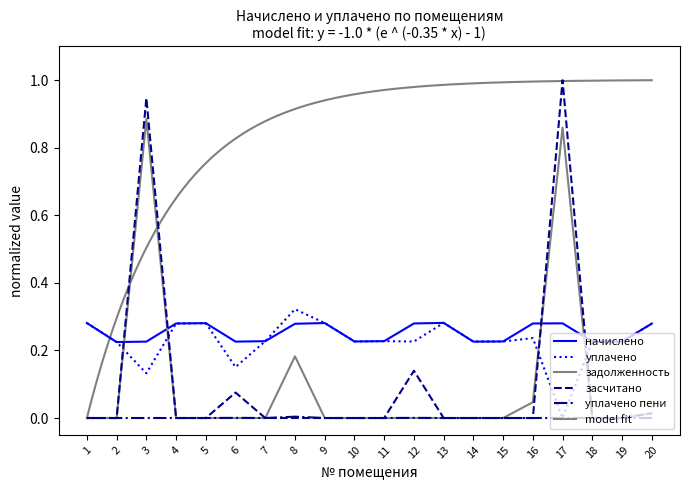

What is the sum of the уплачено values at 10 and 16?

0.5